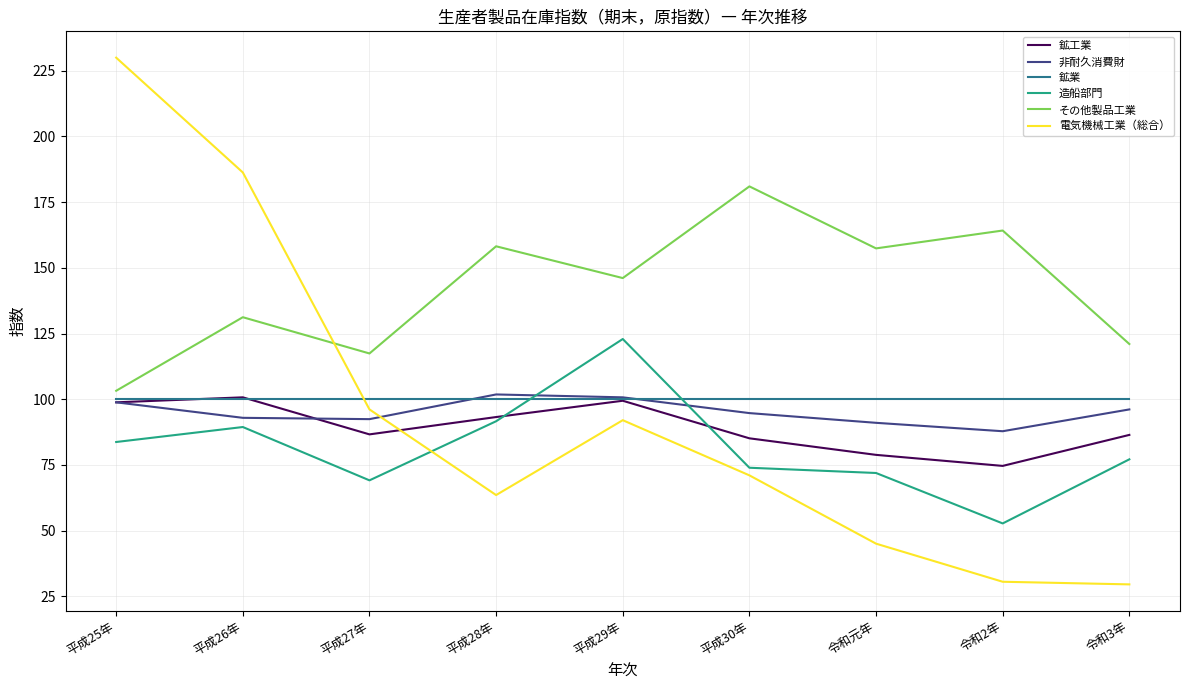

The 非耐久消費財 series shows 165.1 at 平成26年. True or false?

False